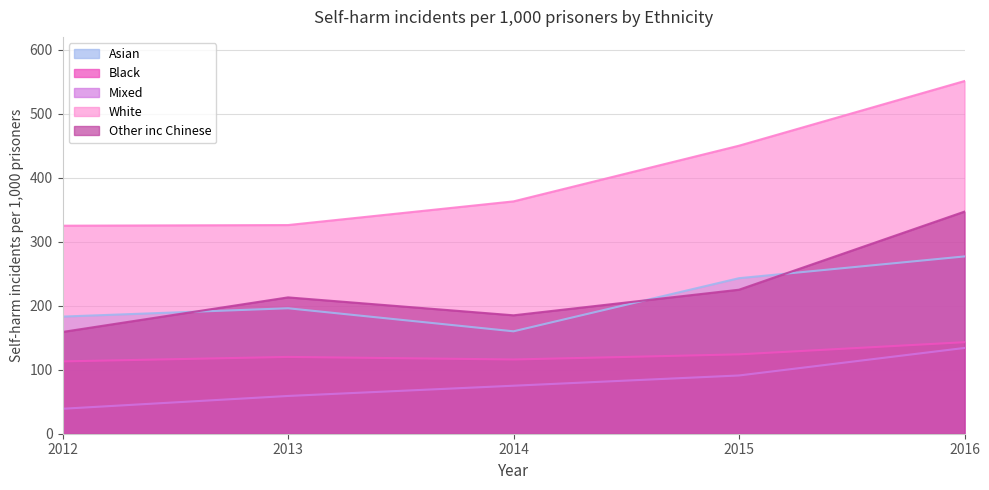

What is the difference between the maximum and second lowest values in the White series?

225